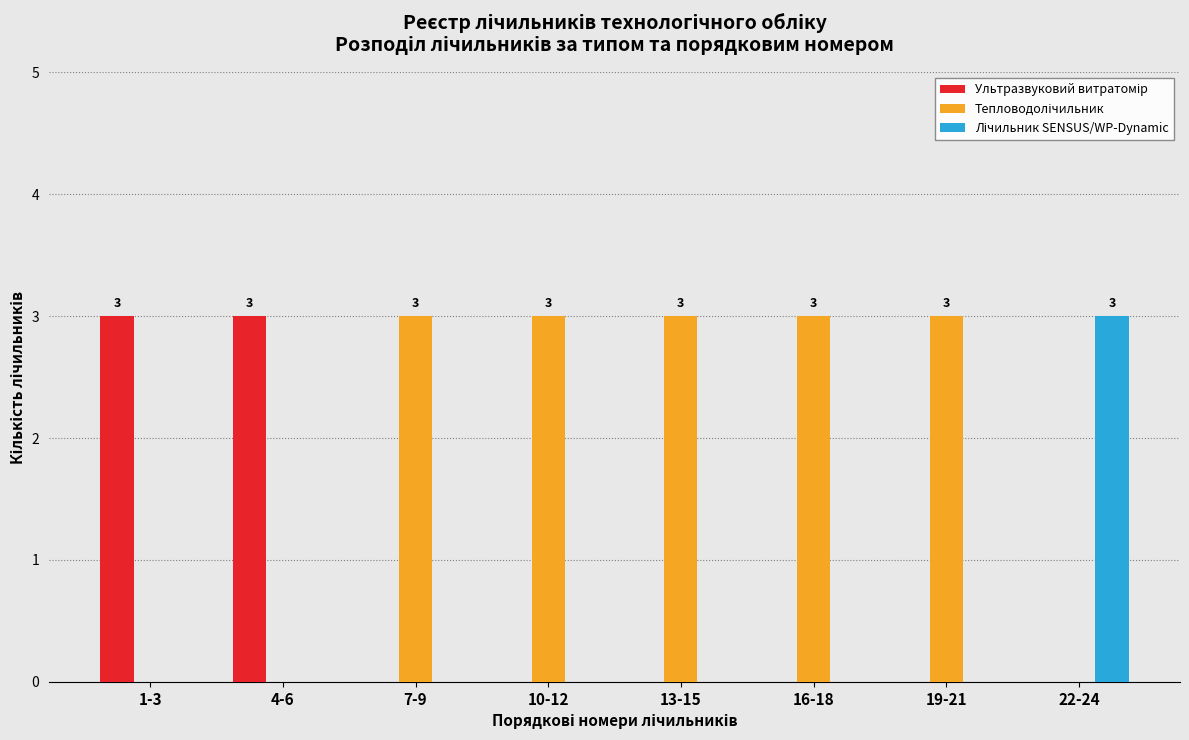

What is the greatest value displayed?

3